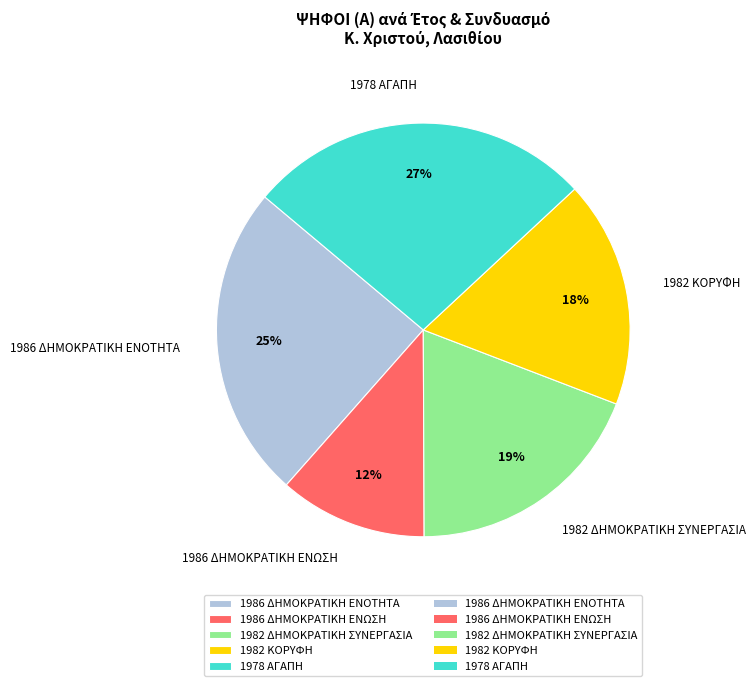

To the nearest percent, what is the difference between the 1982 ΔΗΜΟΚΡΑΤΙΚΗ ΣΥΝΕΡΓΑΣΙΑ and 1978 ΑΓΑΠΗ slice percentages?

8%